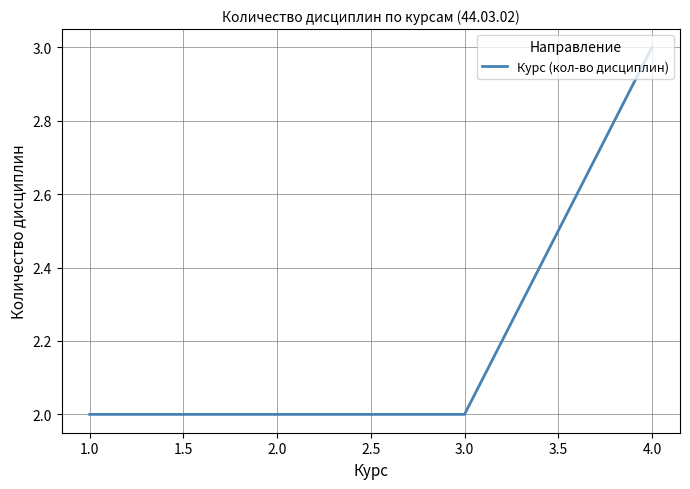

What position from the left is 1.0?

1